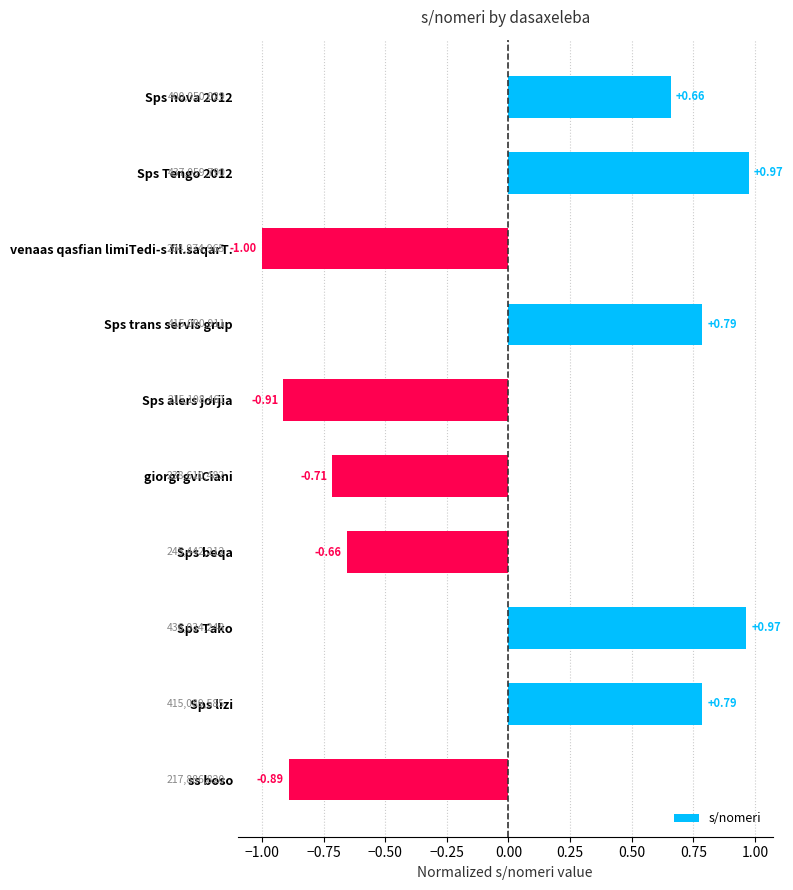

At which category does the chart reach its minimum across all series?

venaas qasfian limiTedi-s fil.saqarT.